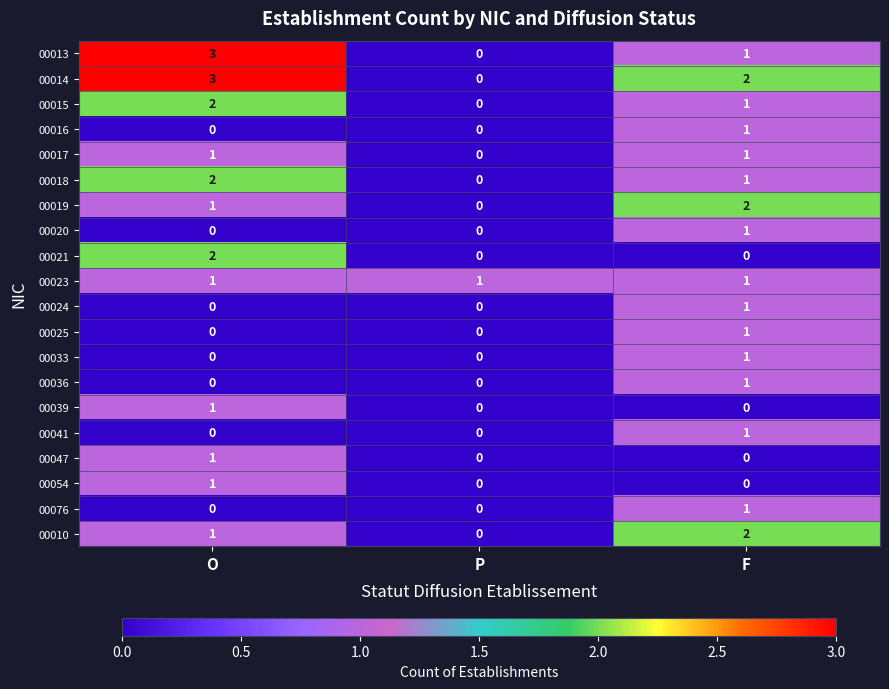

At which category does the chart reach its peak across all series?

O